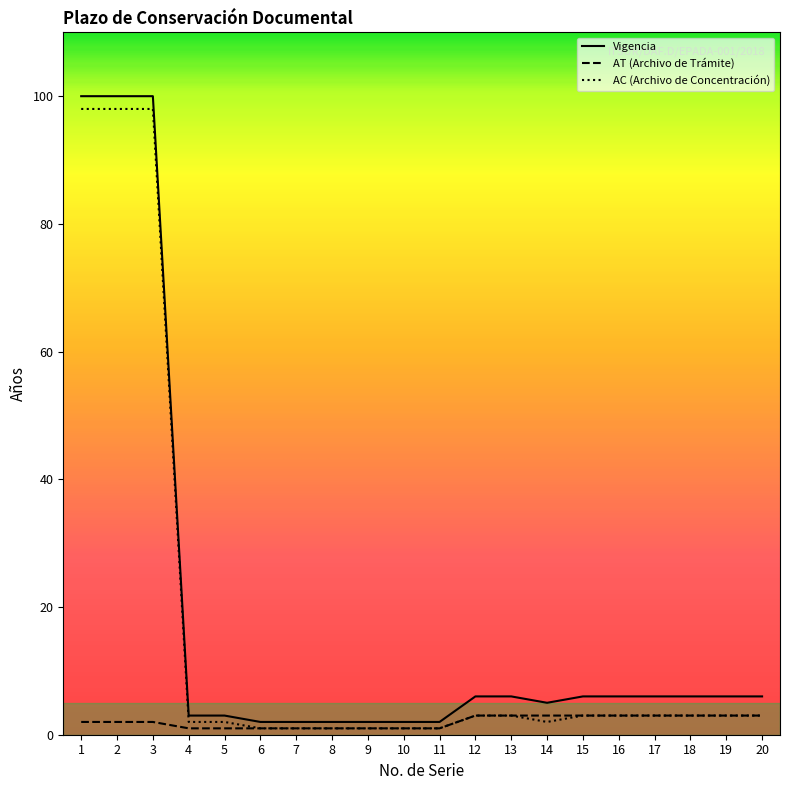

What is the maximum value shown in the chart?

100